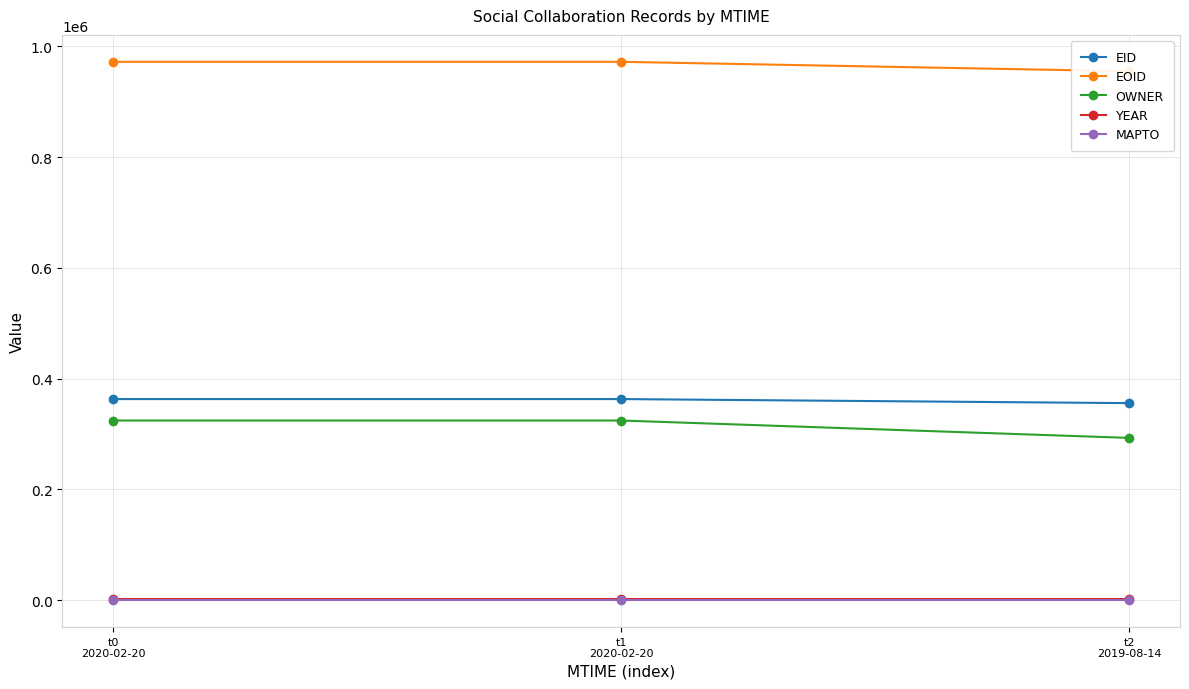

What position from the left is t2
2019-08-14?

3